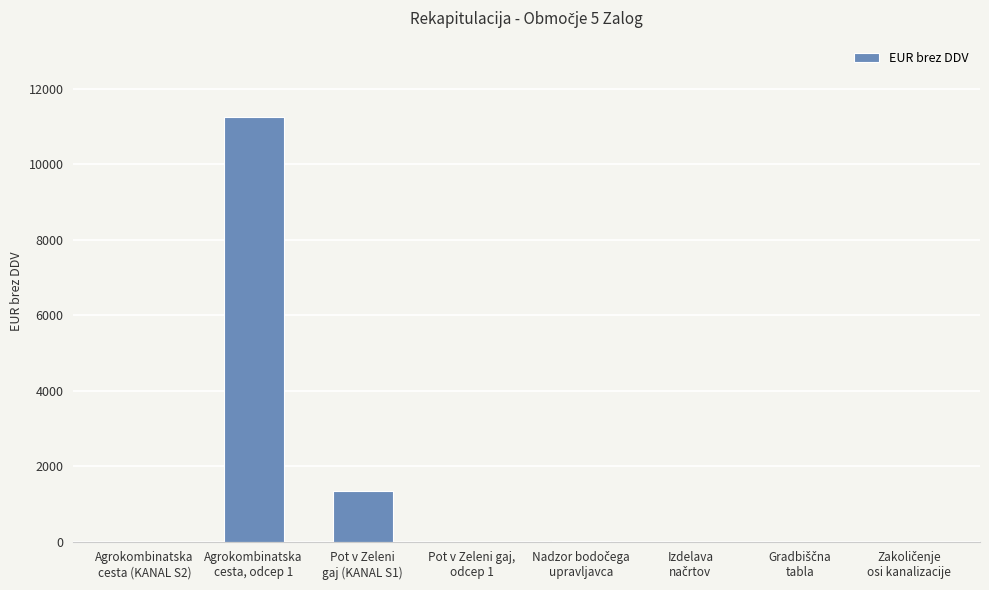

What is the maximum value shown in the chart?

11250.0